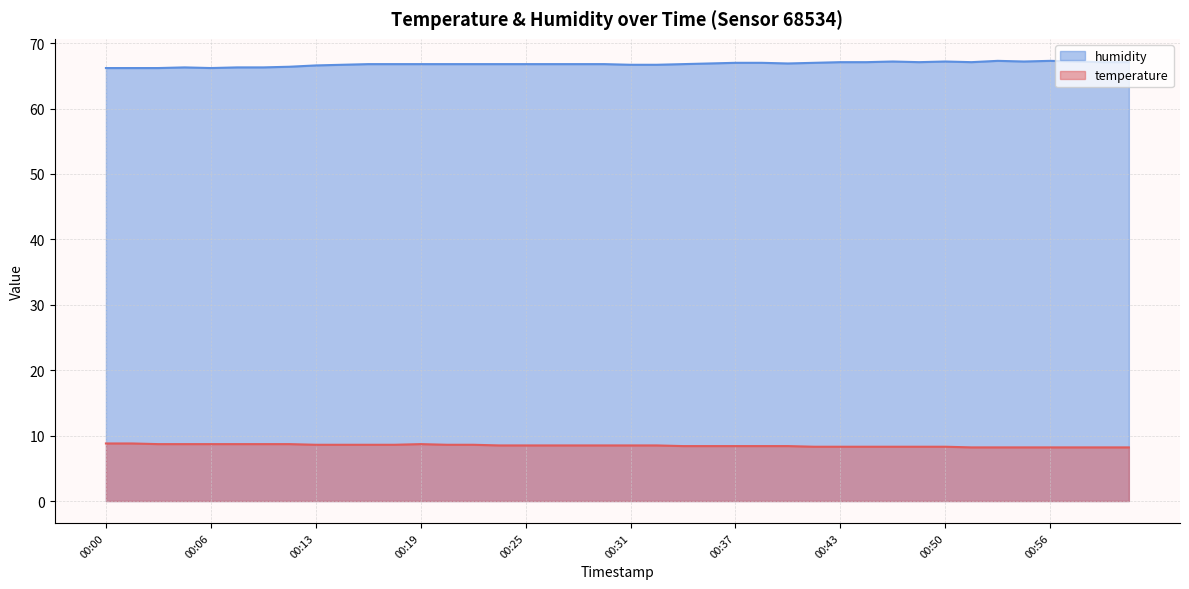

How many interior local peaks does the temperature series have?

1